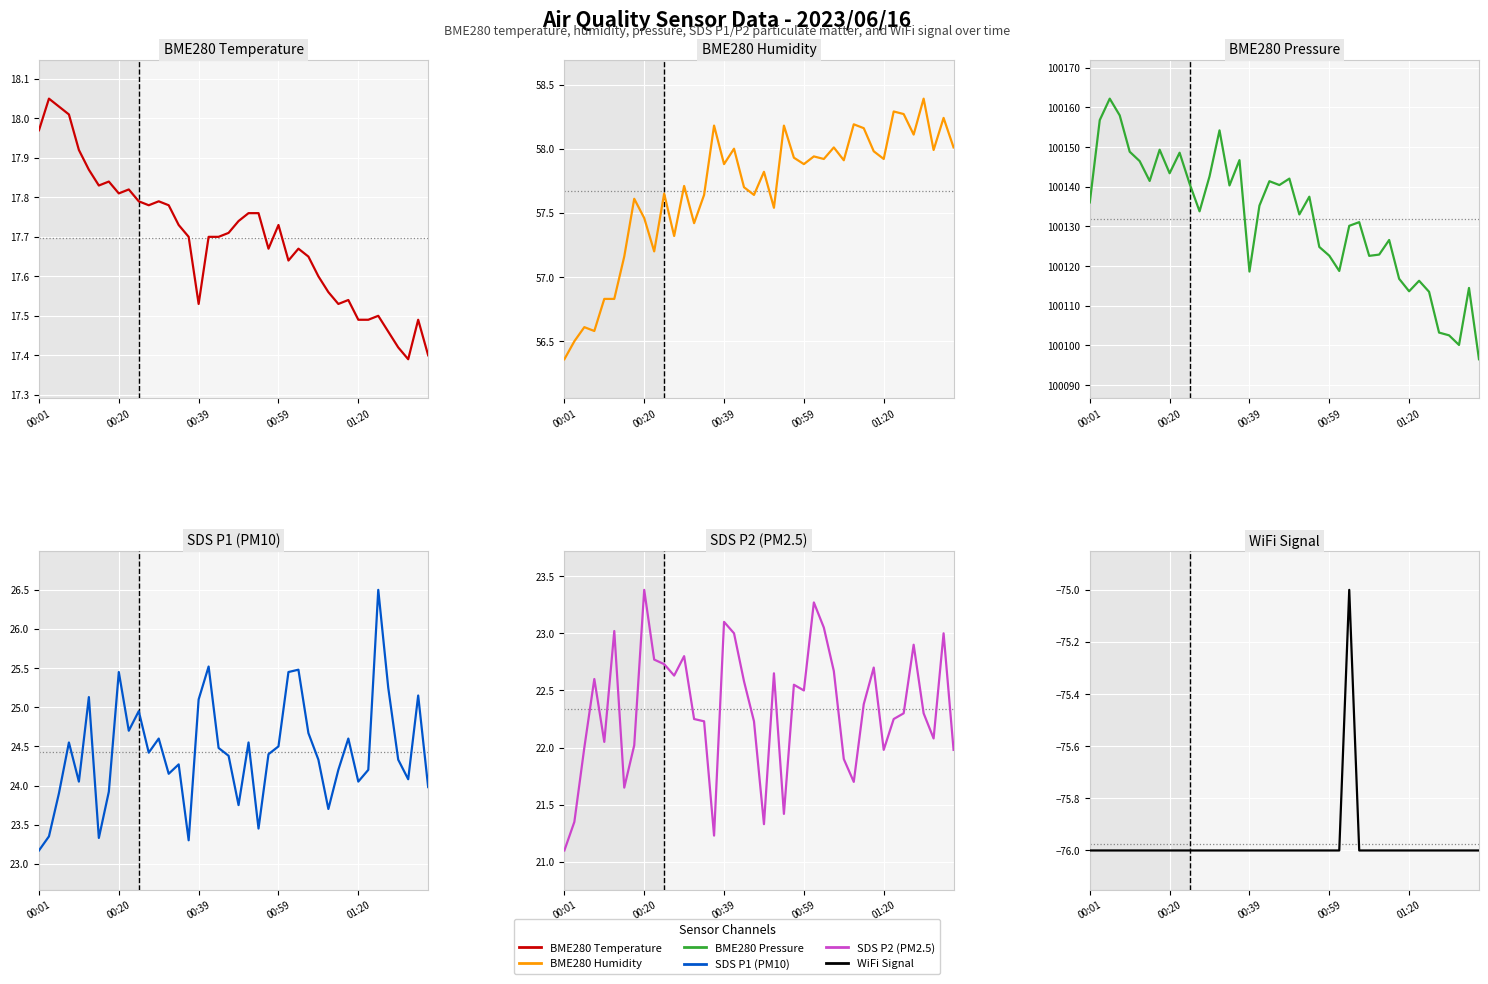

True or false: BME280 Temperature and WiFi Signal cross at least once.

False